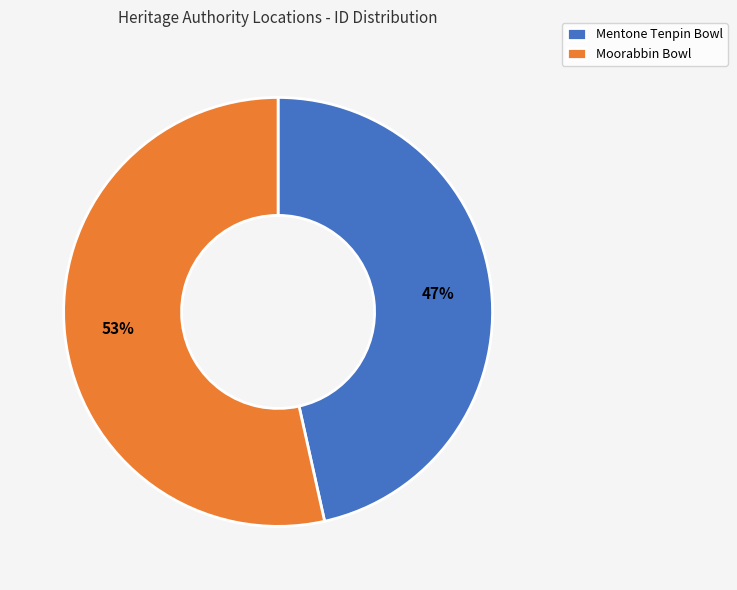

Count the number of slices in the pie.

2